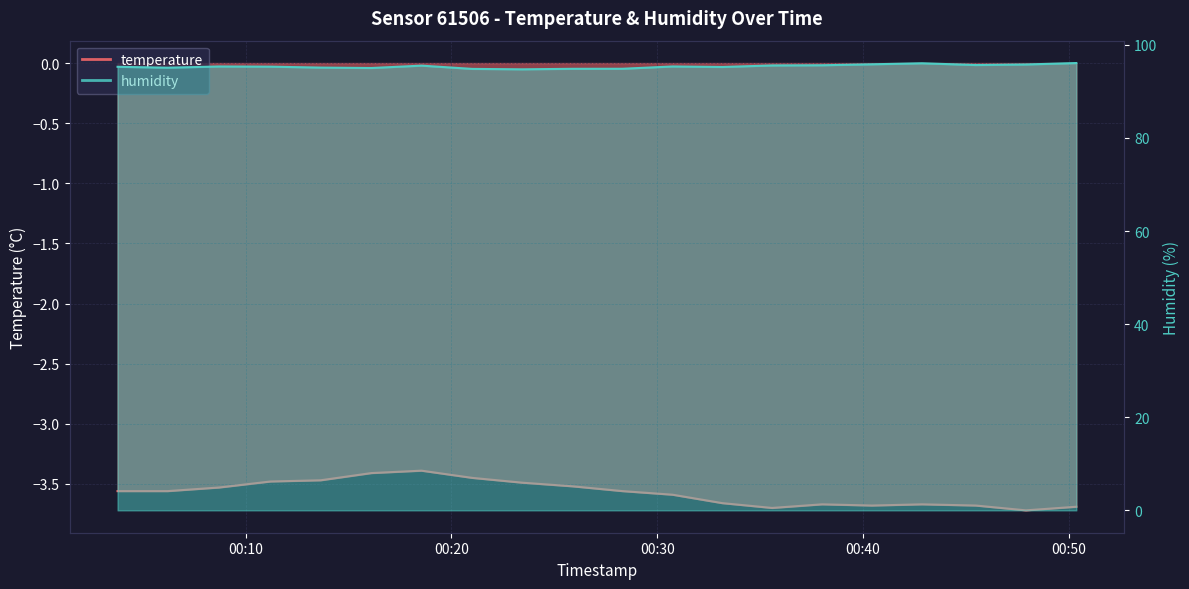

What position from the left is 2022-12-18T00:11:13?

4